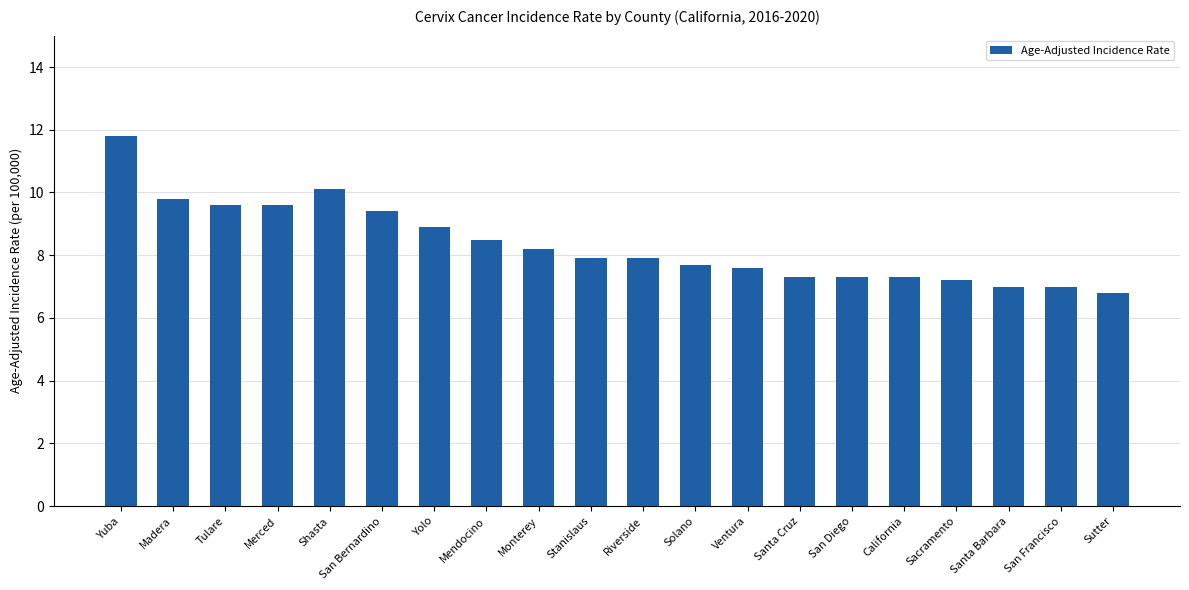

How many series are shown in this chart?

1